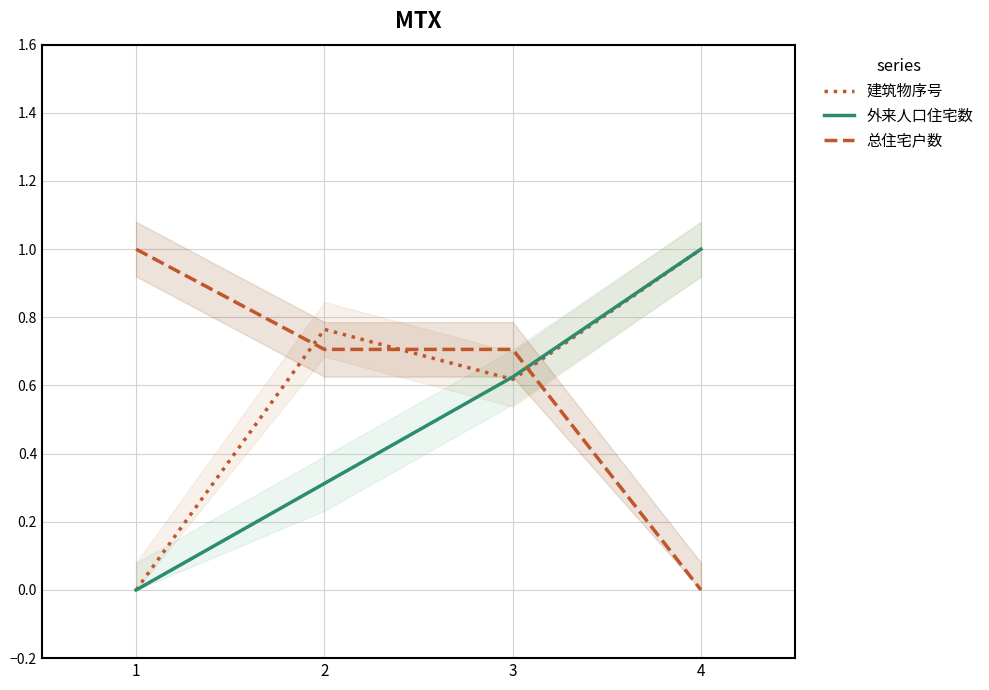

At which label is 建筑物序号 closest to 0?

1